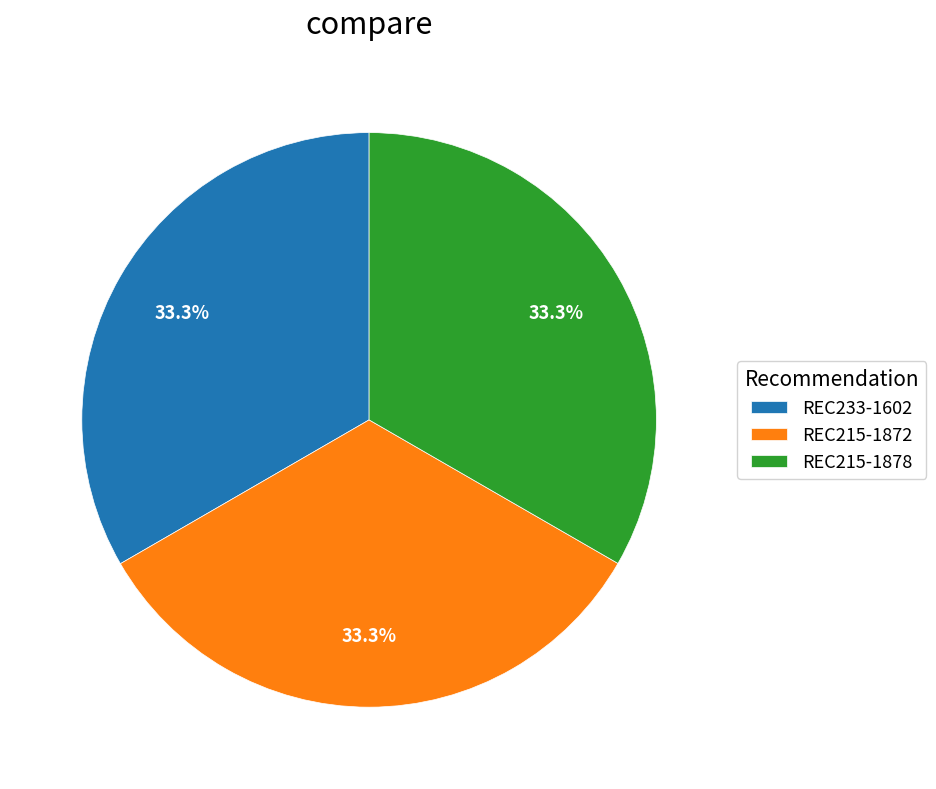

To the nearest percent, what portion does REC215-1878 represent?

33%